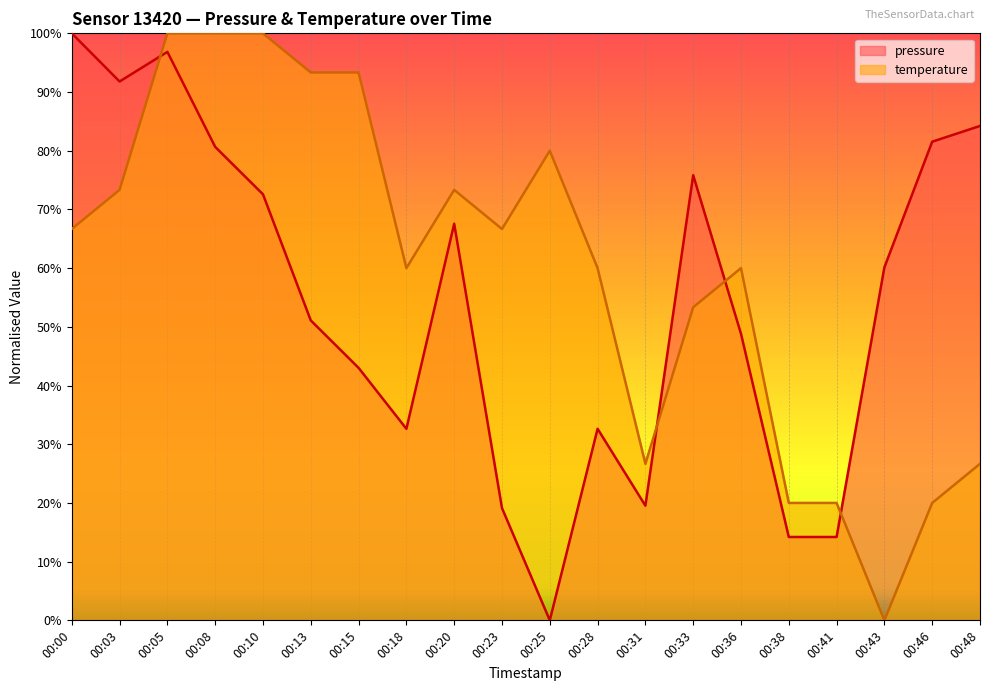

What is the value of the temperature point at the 12th from the left?

60.0